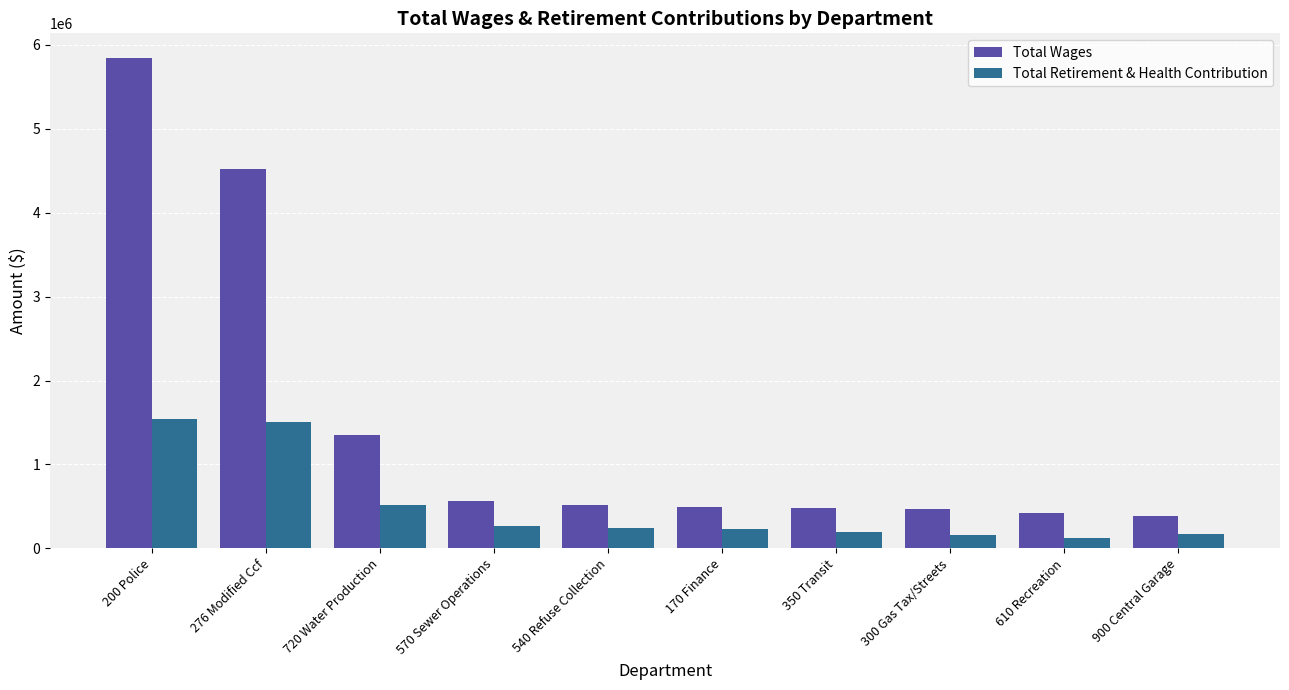

Is the value of Total Wages at 300 Gas Tax/Streets greater than the value of Total Retirement & Health Contribution at 300 Gas Tax/Streets?

Yes